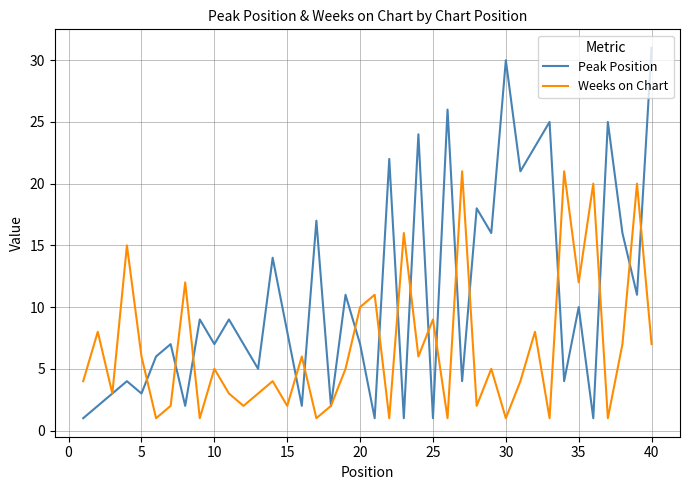

Which series has the widest spread of values?

Peak Position